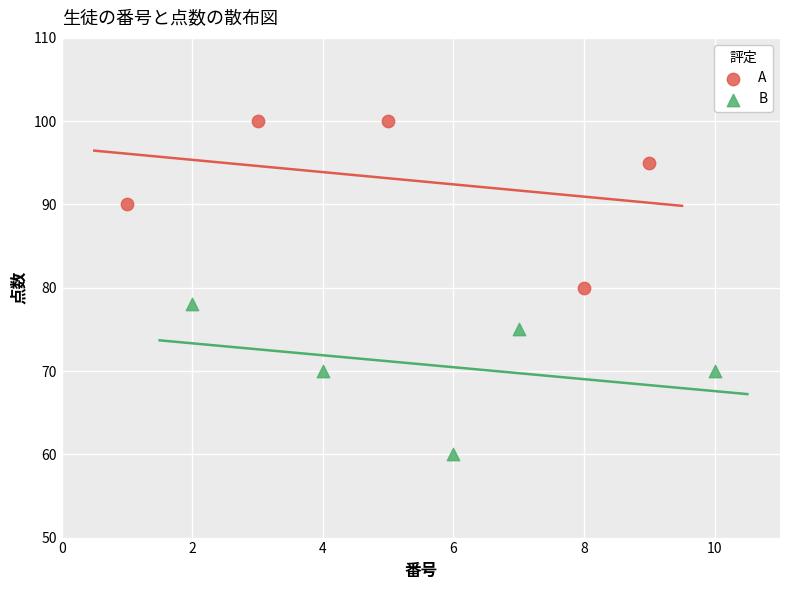

Which series has the widest spread of Y values?

A